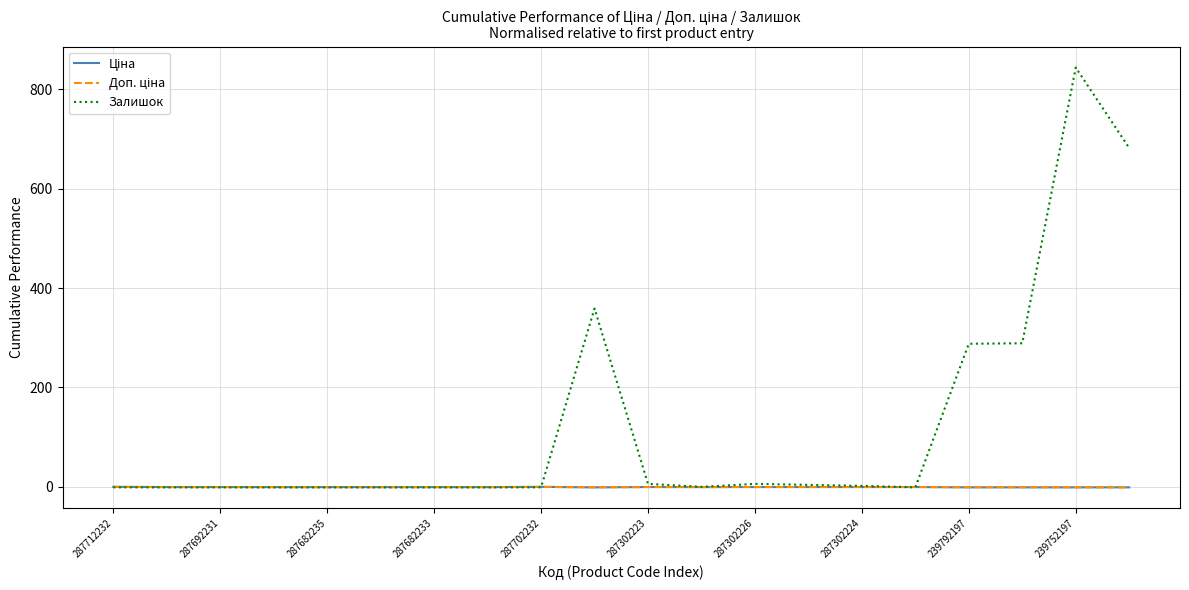

Which series has the largest total across all categories?

Залишок